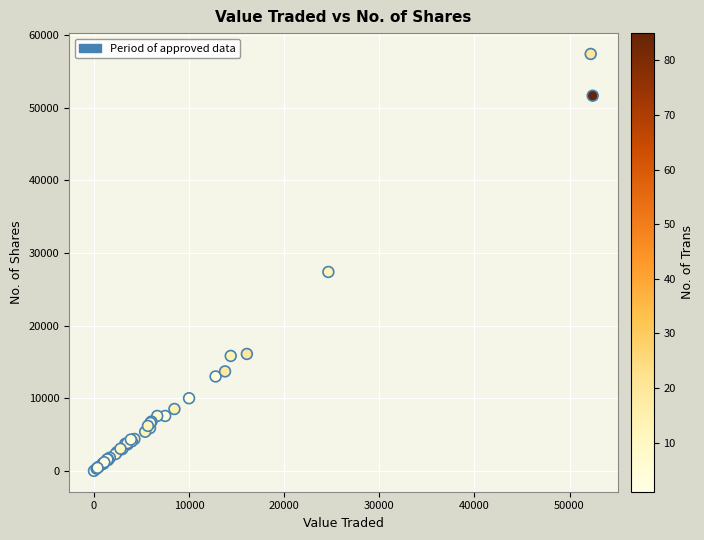

What Y value in the scatter plot is closest to 28698?

27387